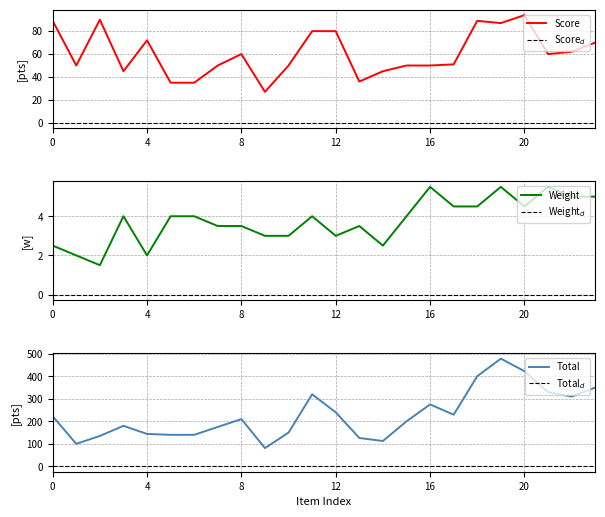

True or false: weight and total cross at least once.

False